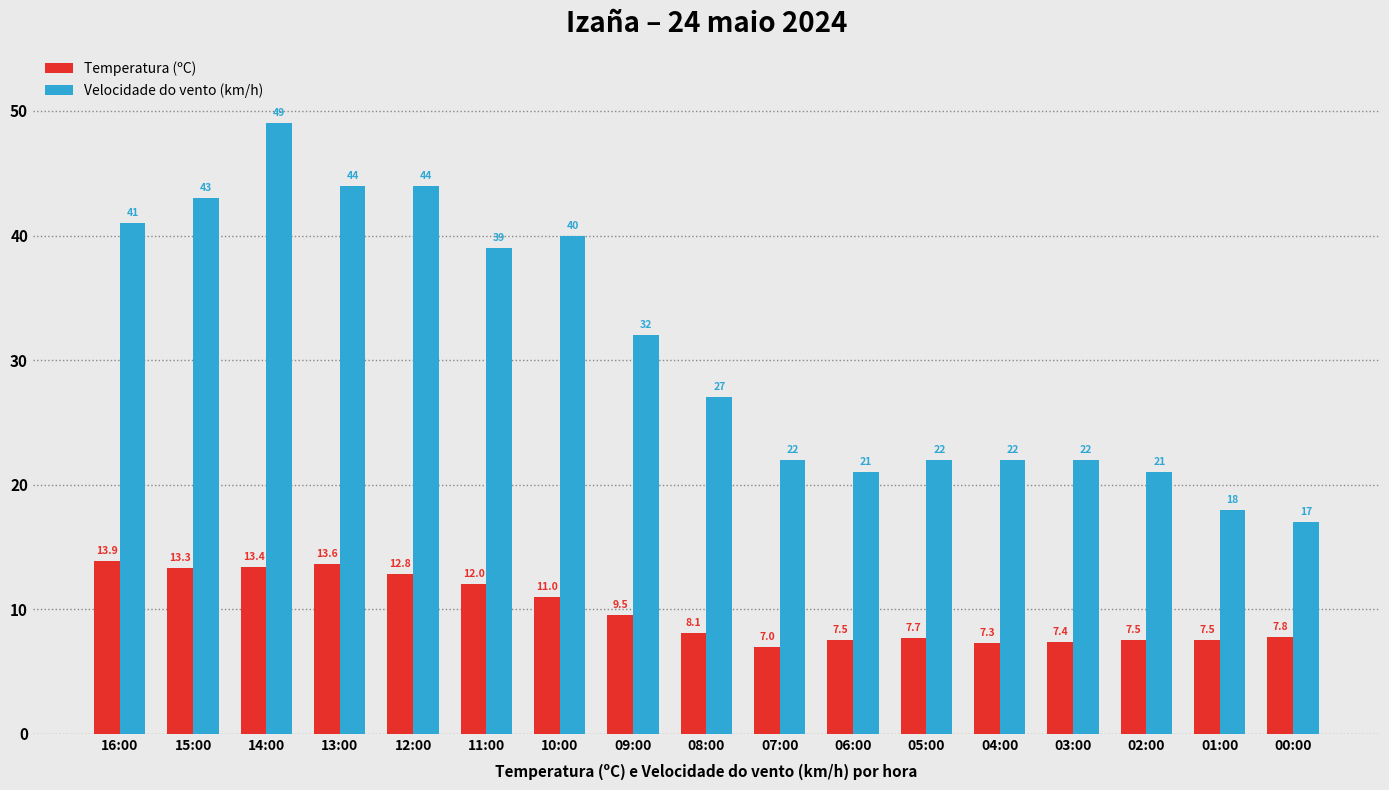

What is the label of the 14th bar from the right?

13:00